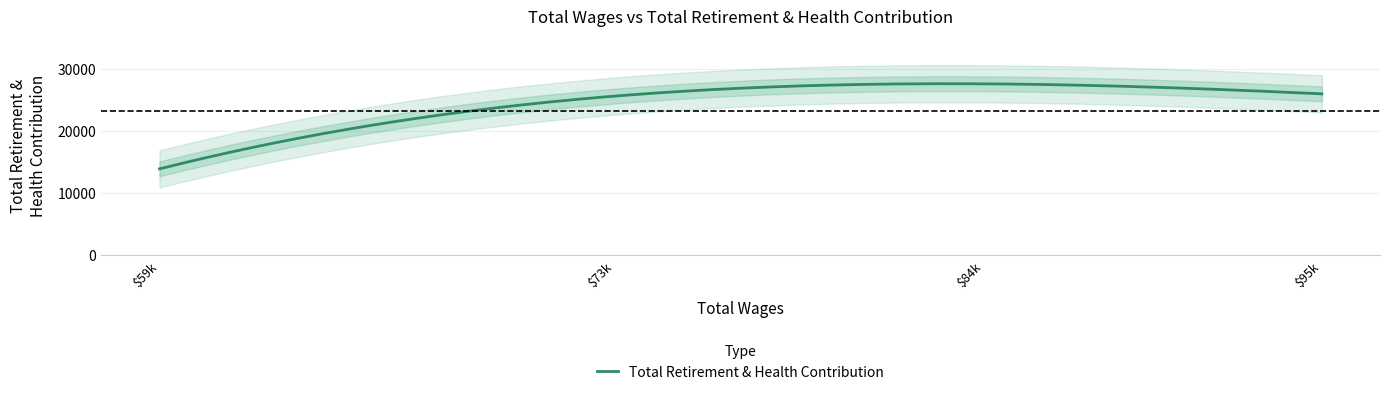

How many lines are shown in the chart?

1